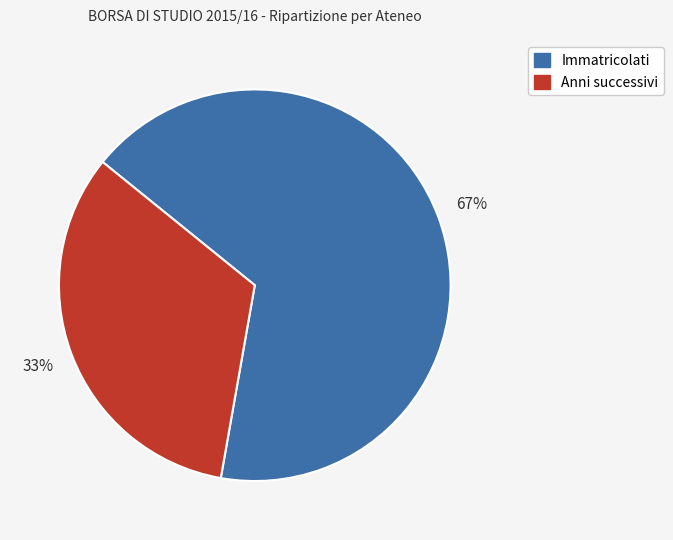

Between Anni successivi and Immatricolati, which is larger?

Immatricolati